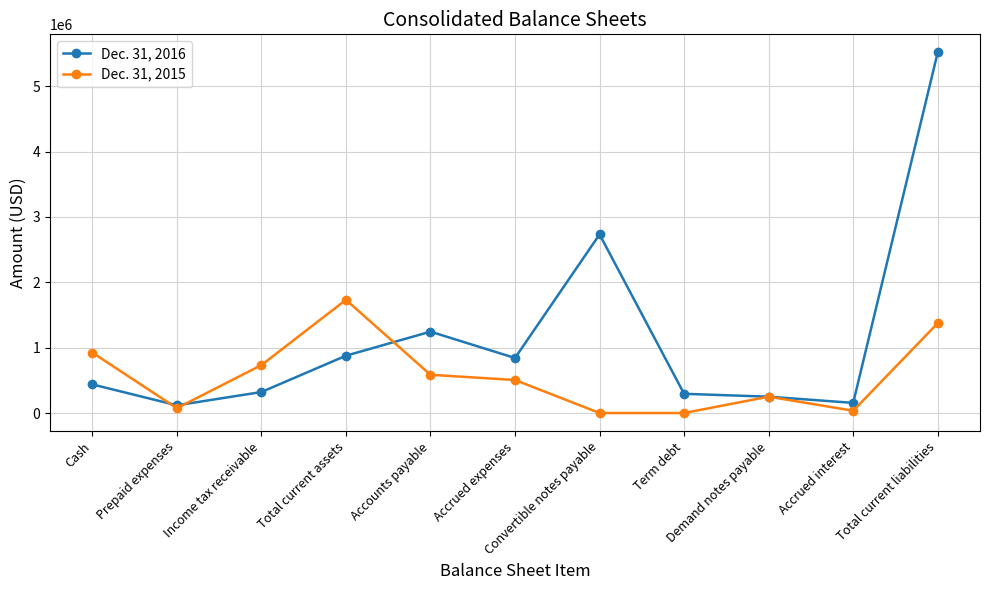

Where is Dec. 31, 2015 nearest to the value 866000?

Cash